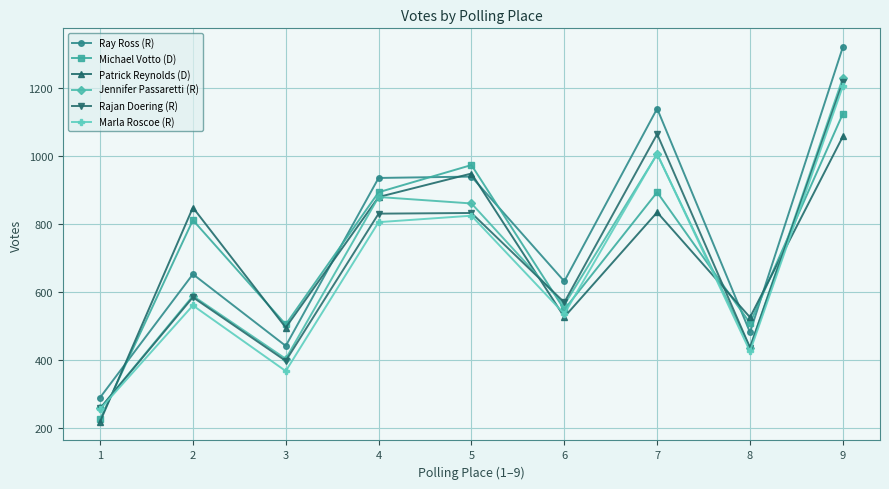

Is the value of Patrick Reynolds (D) at 8 greater than the value of Ray Ross (R) at 7?

No